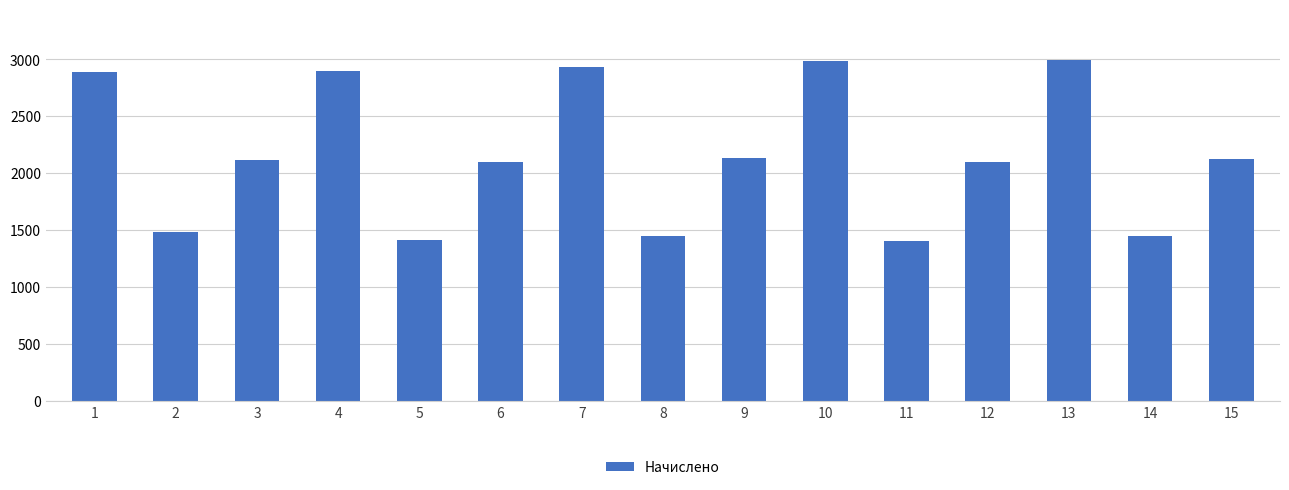

The value at 12 is 2098.8. True or false?

True